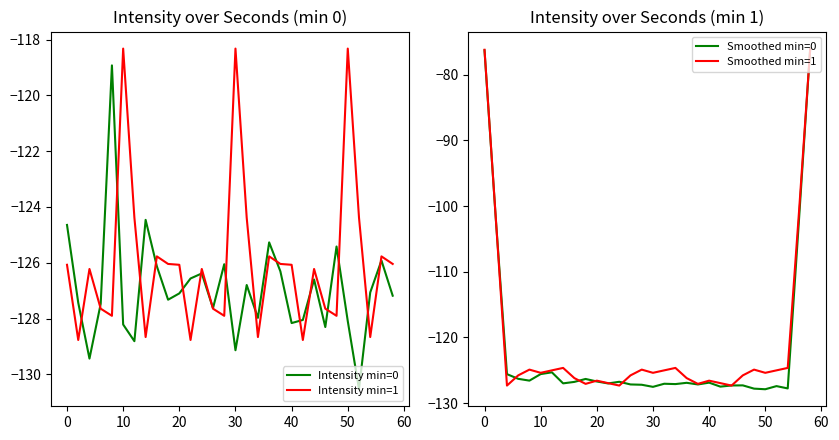

At how many categories does at least one series exceed -103?

4